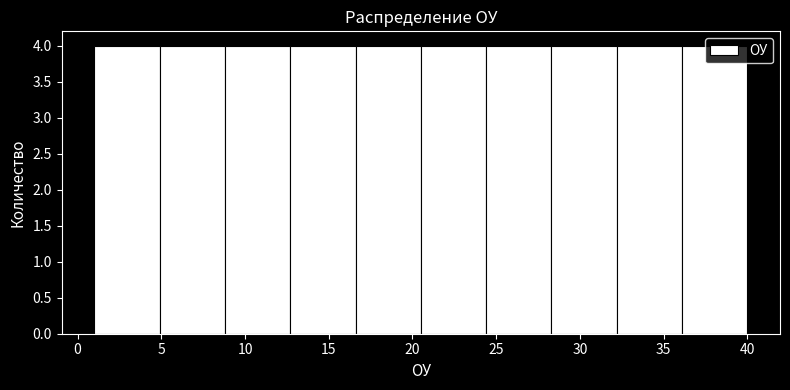

Reading left to right, list every bar in this chart as the range it spans on the x-axis followed by its height. Neither the bar edges nor the heights are printed on the chart, so give them approximately, as read against the axes.

1.0 to 4.9: 4
4.9 to 8.8: 4
8.8 to 12.7: 4
12.7 to 16.6: 4
16.6 to 20.5: 4
20.5 to 24.4: 4
24.4 to 28.3: 4
28.3 to 32.2: 4
32.2 to 36.1: 4
36.1 to 40.0: 4